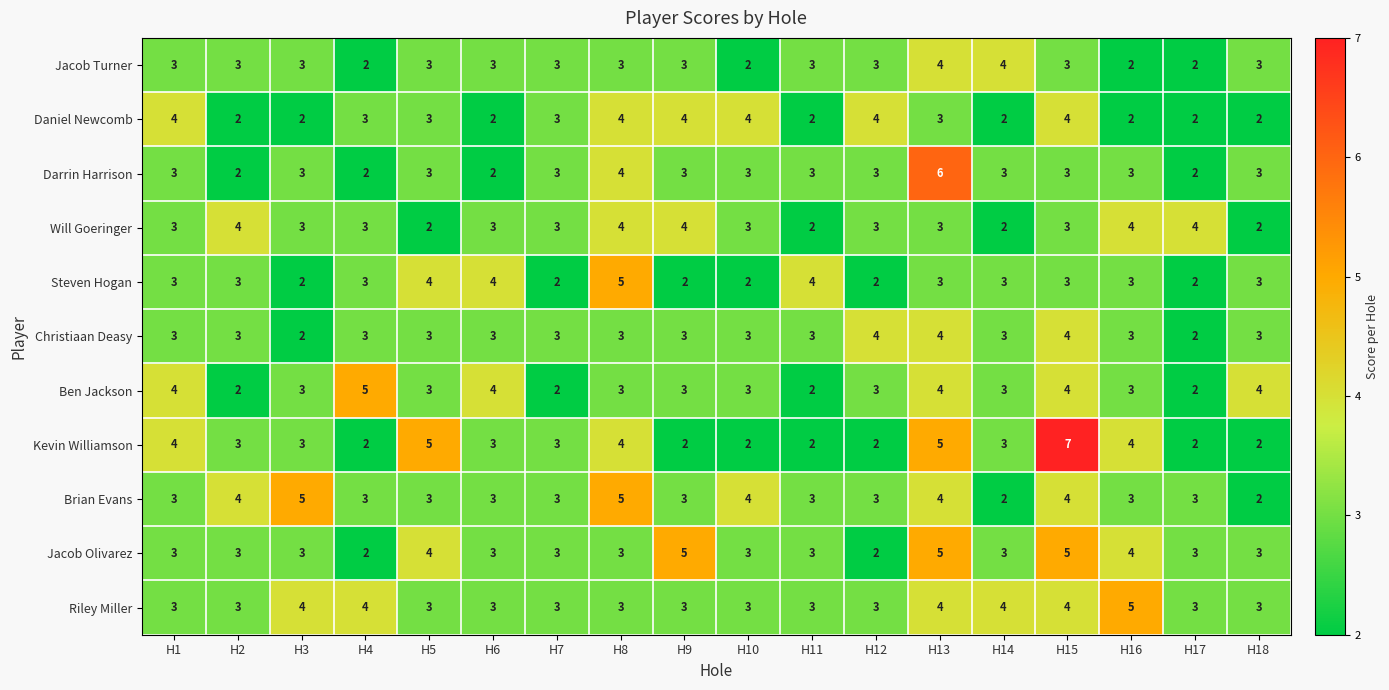

Which series has the largest total across all categories?

Riley Miller